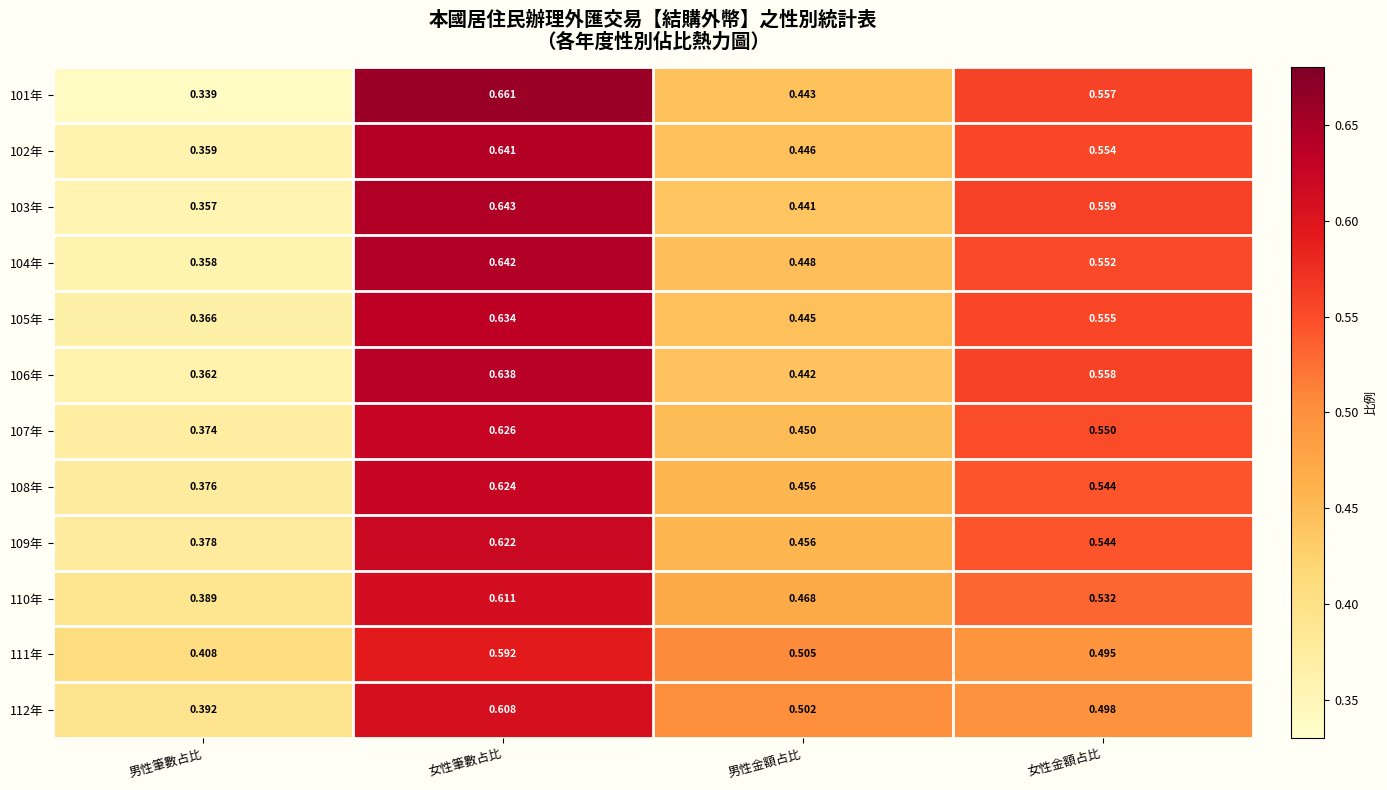

At which category does the chart reach its minimum across all series?

男性筆數占比